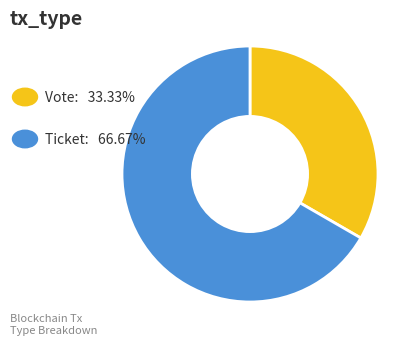

How many slices are in this pie chart?

2